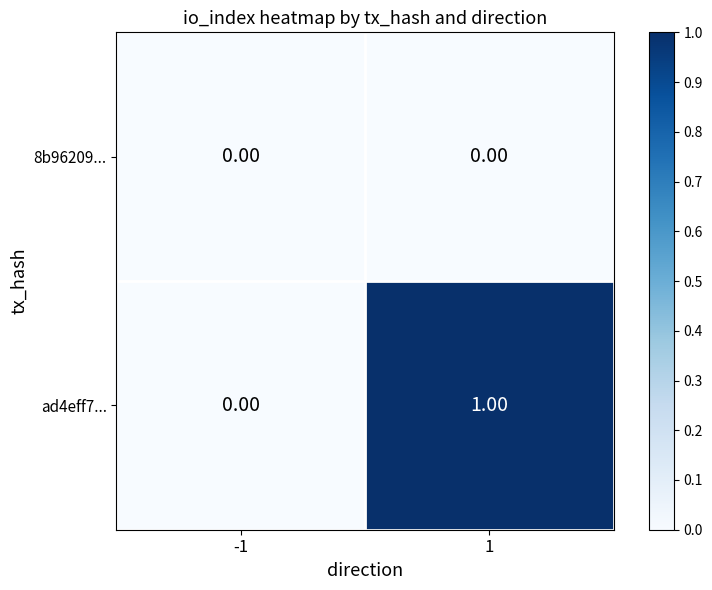

Which series has the widest spread of values?

ad4eff7...